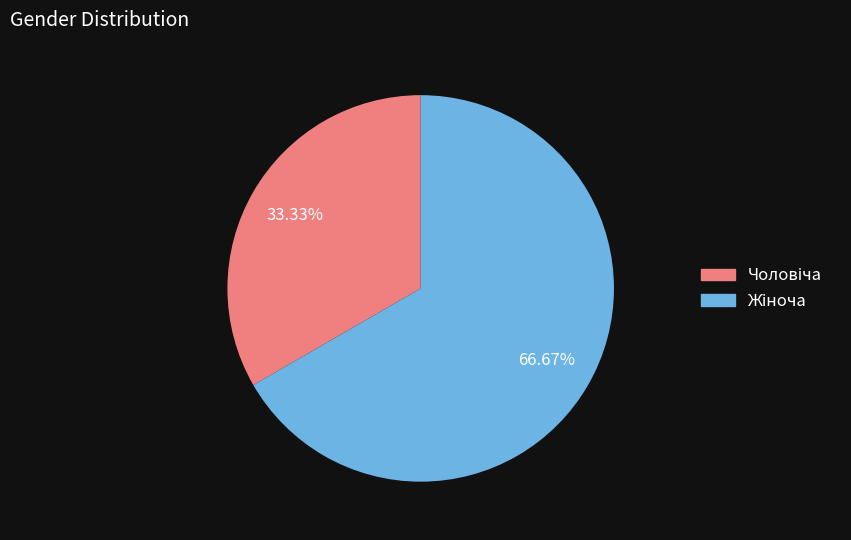

Is there any slice that represents more than half of the pie?

Yes